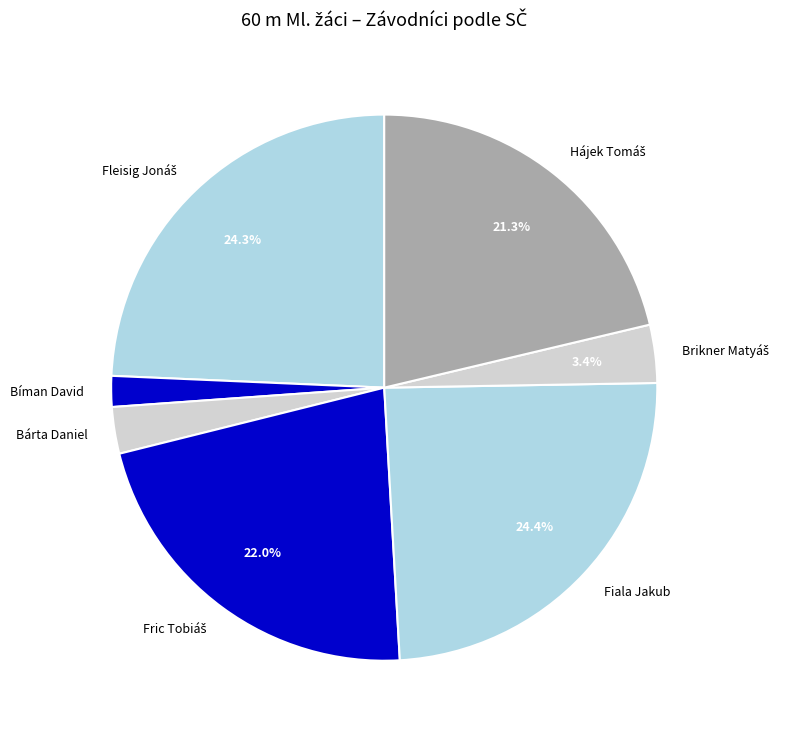

Is there a majority slice in this chart?

No